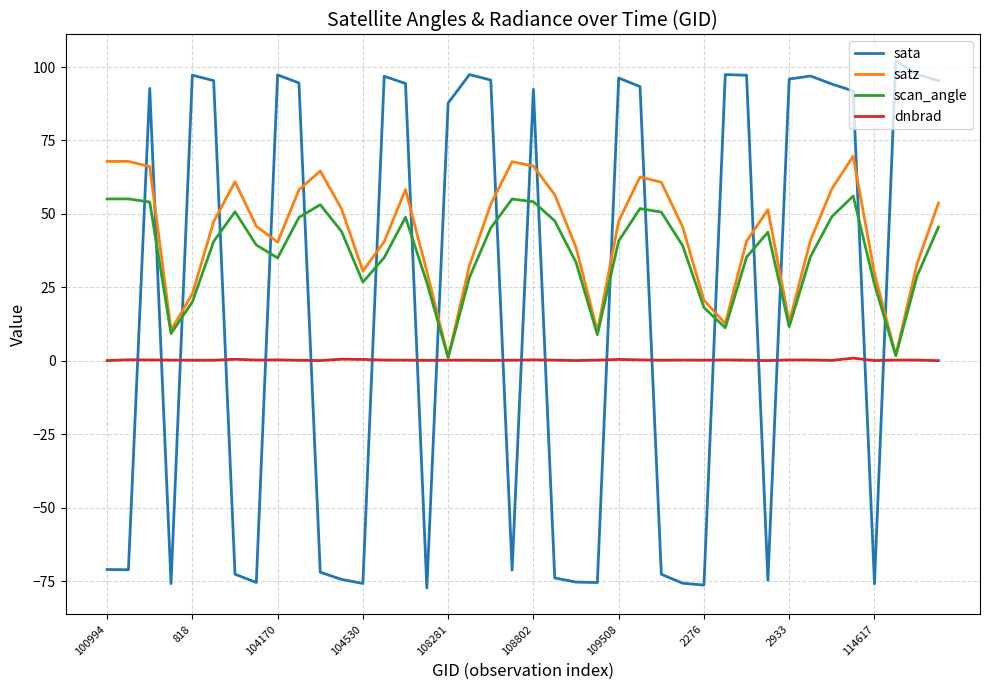

List the series in order of their overall mean, highest first.

satz, scan_angle, sata, dnbrad